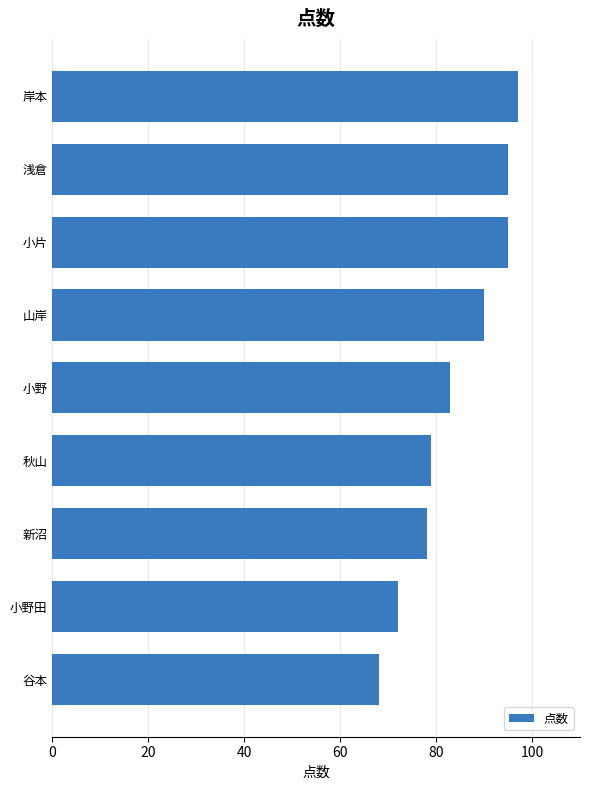

Reading top to bottom, list all the values displayed in this chart.

岸本=97	浅倉=95	小片=95	山岸=90	小野=83	秋山=79	新沼=78	小野田=72	谷本=68